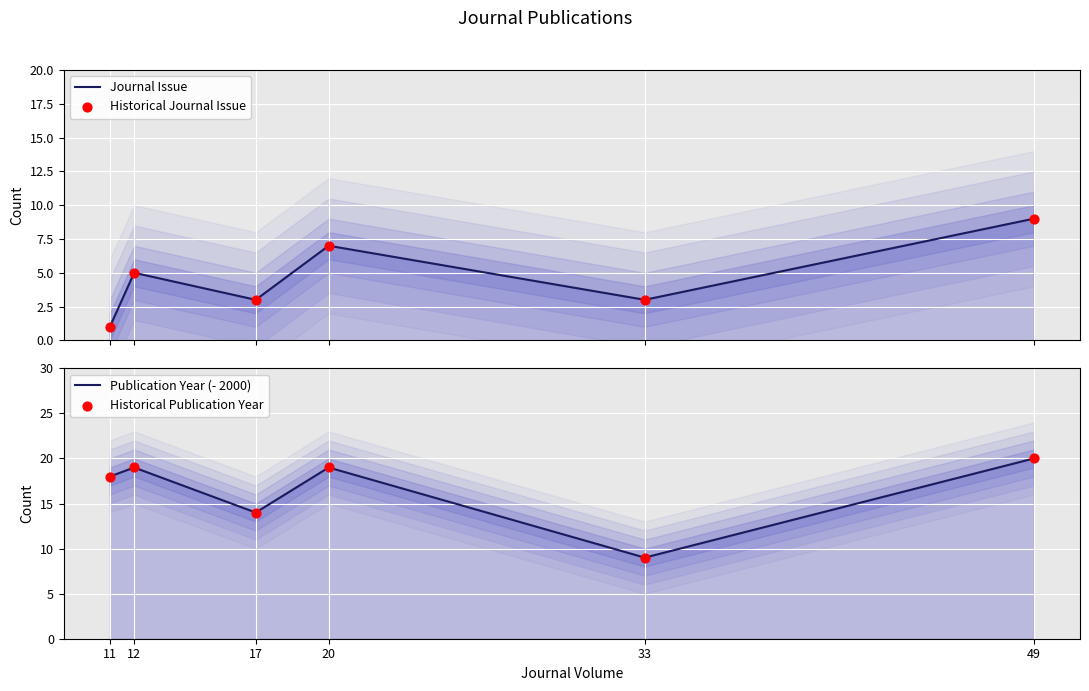

Is the value of Journal Issue at 20 greater than the value of Historical Journal Issue at 17?

Yes